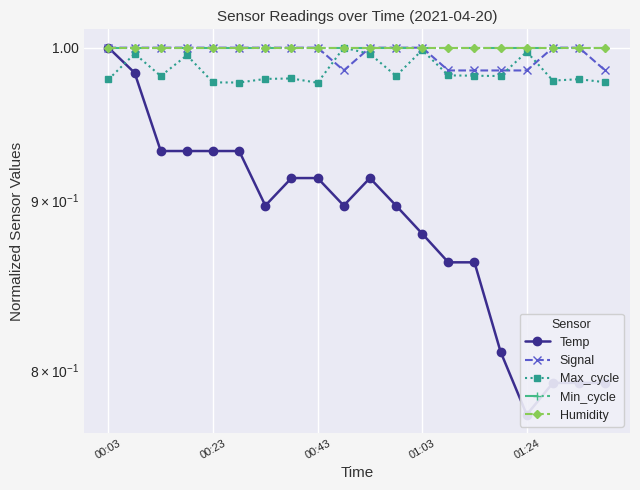

At 00:03, list the series in order from largest to smallest.

Temp, Signal, Min_cycle, Humidity, Max_cycle